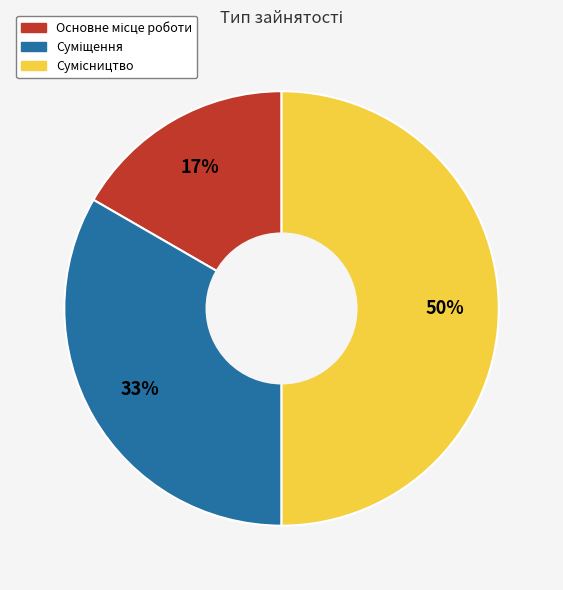

To the nearest percent, what is the difference between the largest and smallest slice percentages?

33%